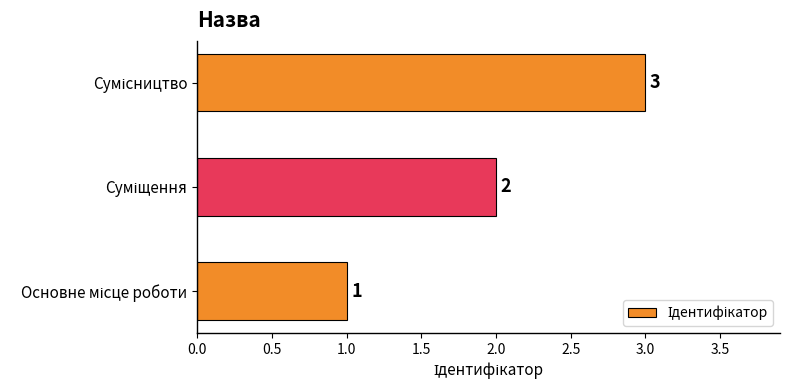

What is the maximum value shown in the chart?

3